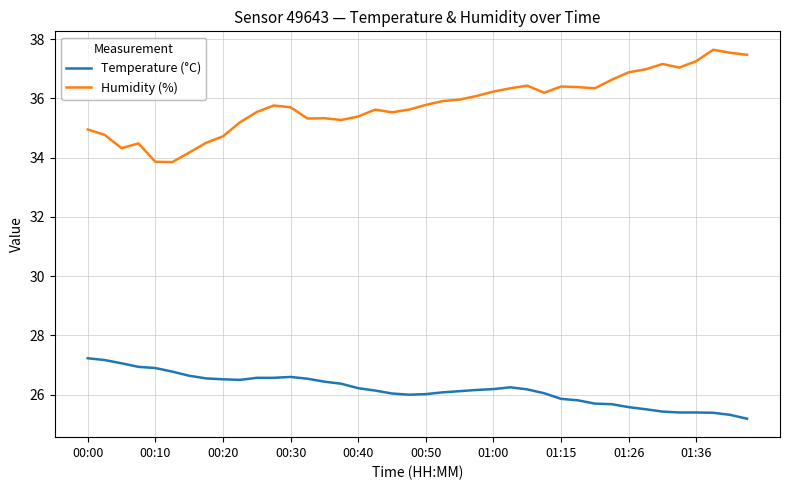

Rank the series by their maximum value, from lowest to highest.

Temperature (°C), Humidity (%)